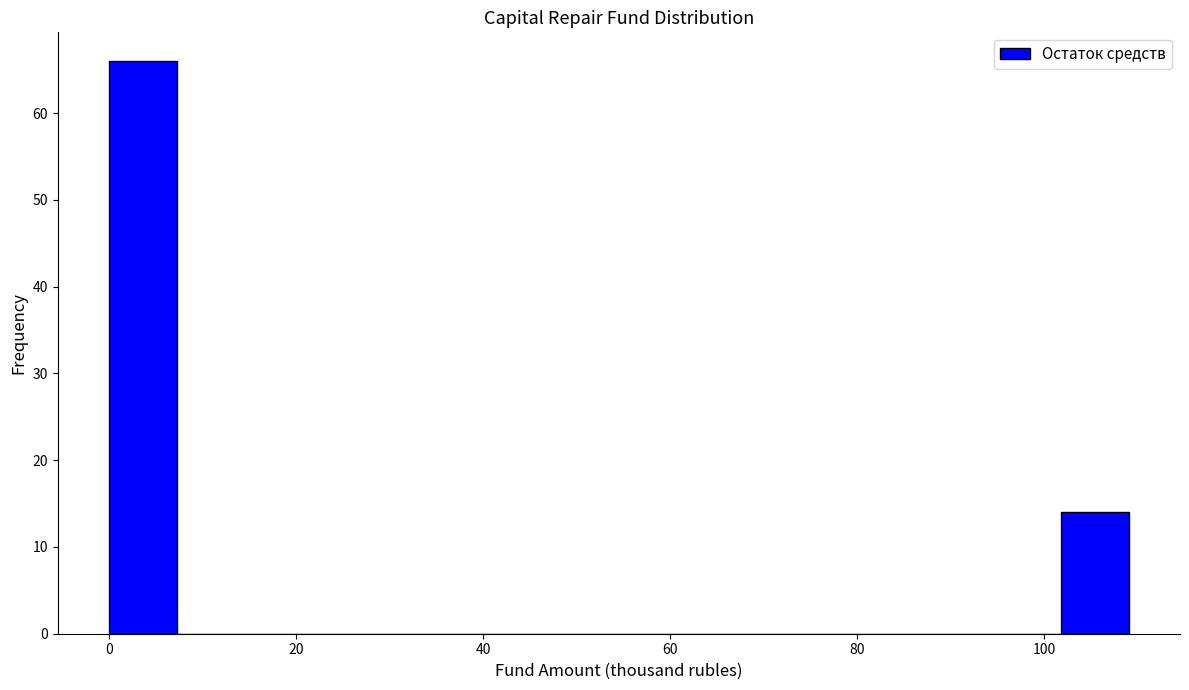

Around what value on the x-axis is the tallest bar? Give the approximate position of its centre, as read against the axis.

4